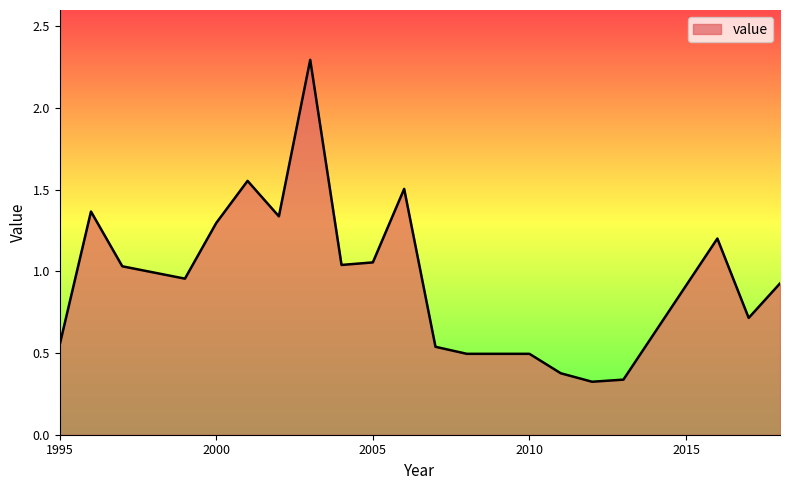

What is the greatest value displayed?

2.3